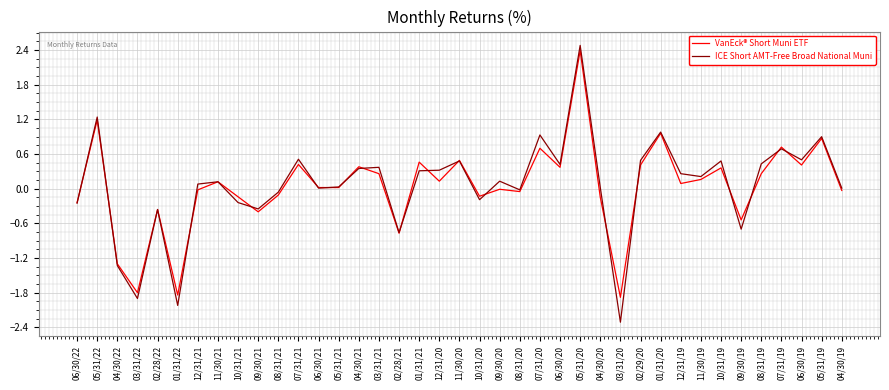

Is it true that VanEck® Short Muni ETF equals -1.8 at 03/31/22?

True